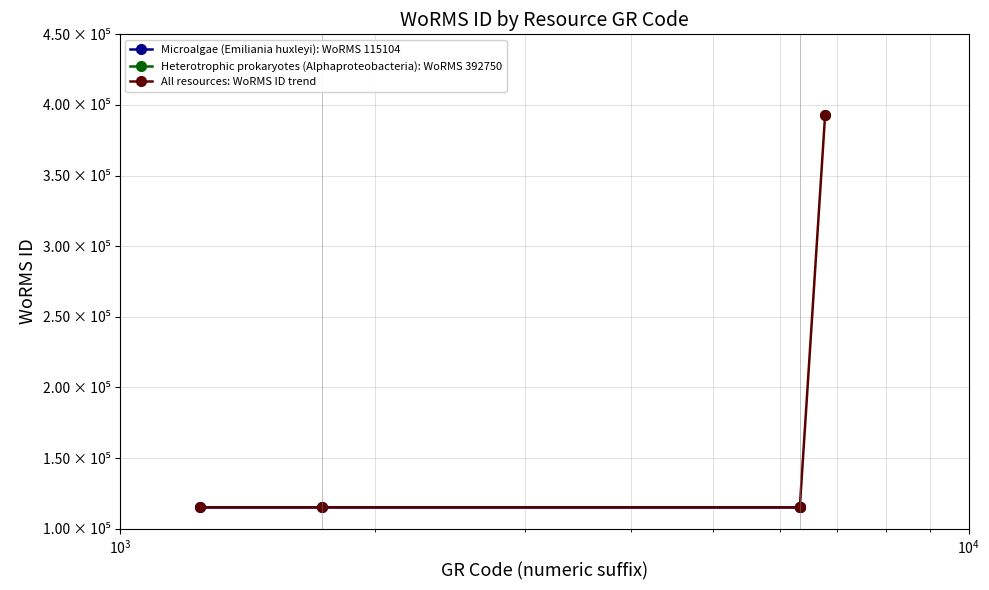

True or false: there are more than 1 points higher than both neighbors.

False